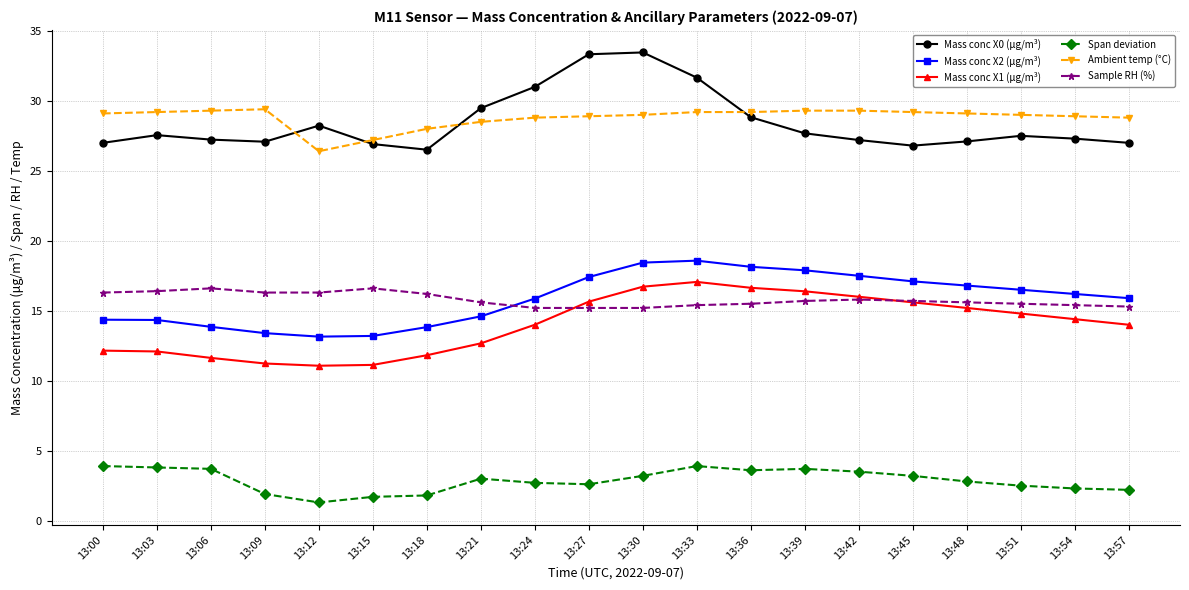

Which series has the largest total across all categories?

Ambient temp (°C)